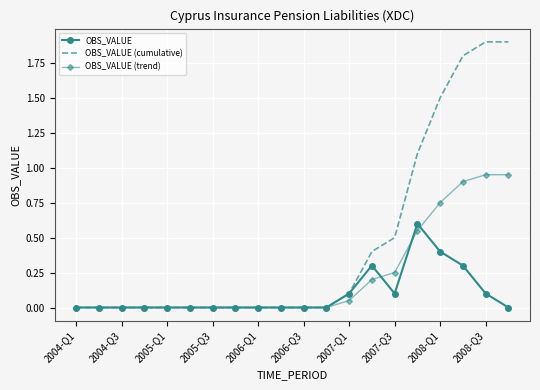

Rank the series by their maximum value, from lowest to highest.

OBS_VALUE, OBS_VALUE (trend), OBS_VALUE (cumulative)